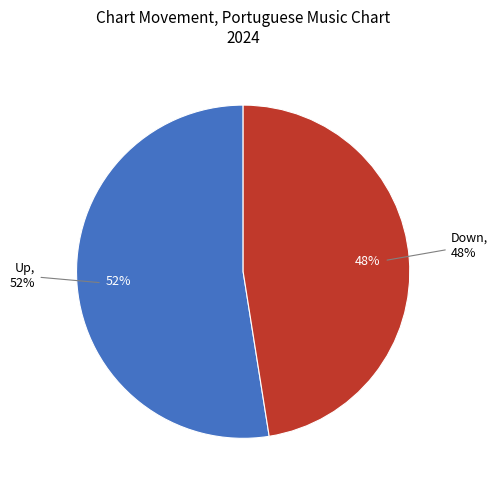

Is it true that up is 52% of the pie?

True